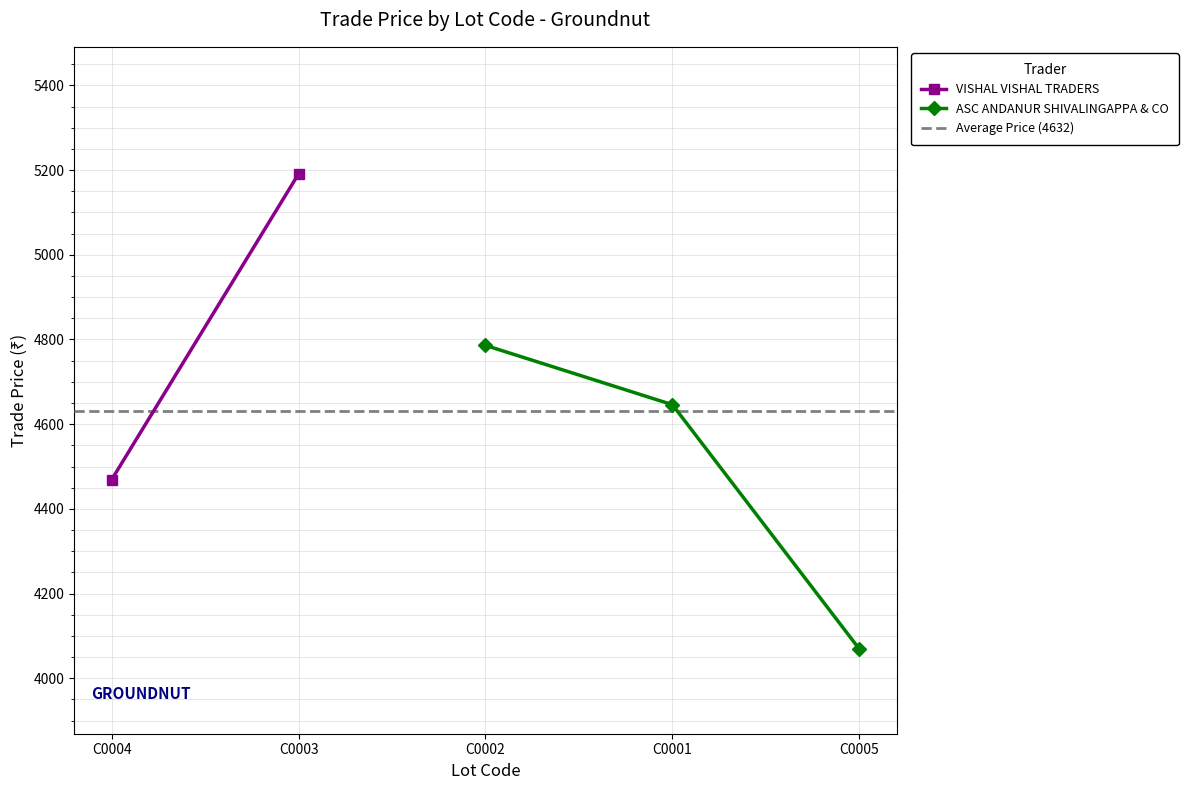

The value of ASC ANDANUR SHIVALINGAPPA & CO at C0005 is 4069. True or false?

True